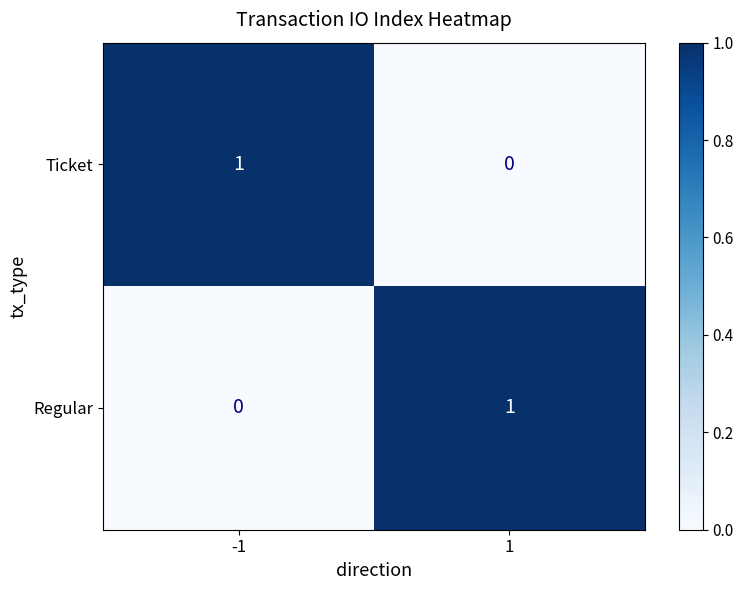

Is it true that Regular equals 0 at 1?

False